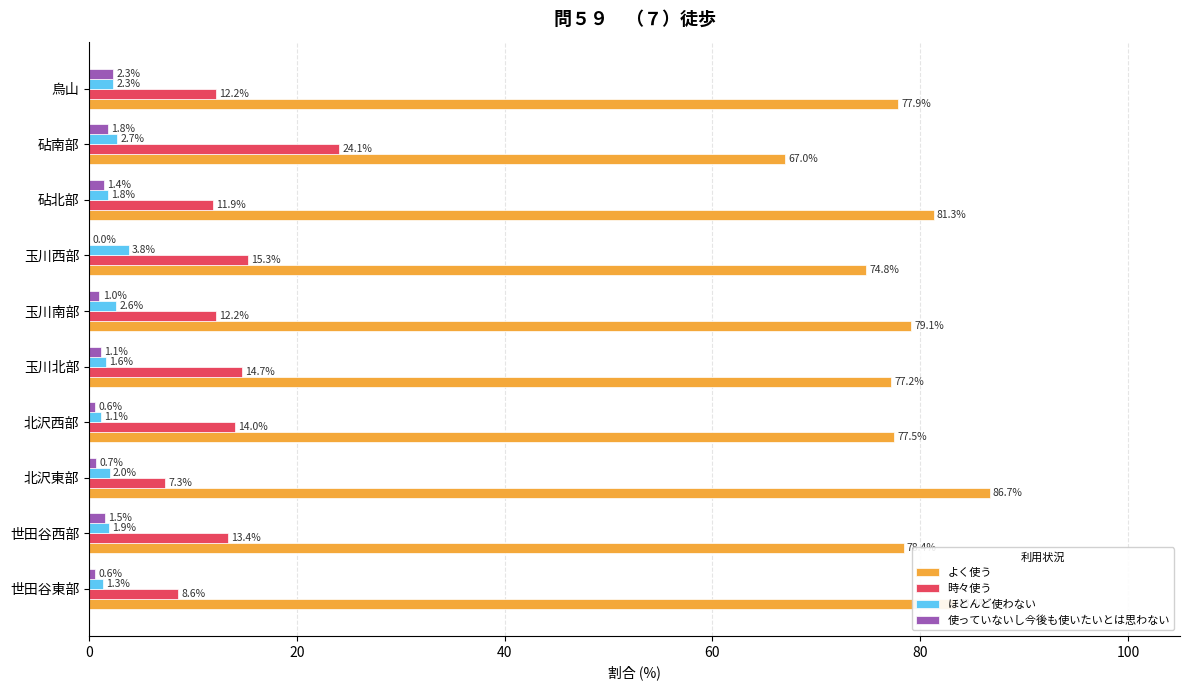

True or false: 時々使う has a value of 20.8 at 玉川南部.

False